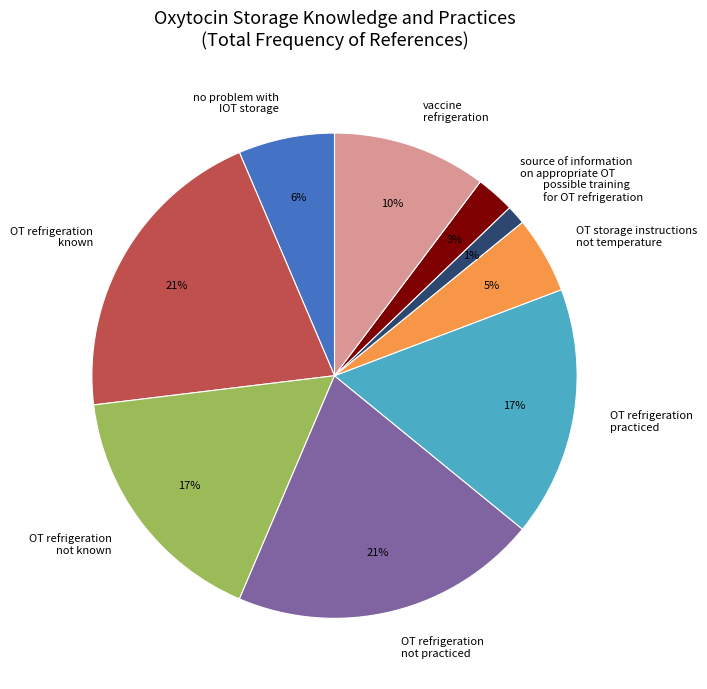

Between OT refrigeration not practiced and possible training for OT refrigeration, which is larger?

OT refrigeration not practiced